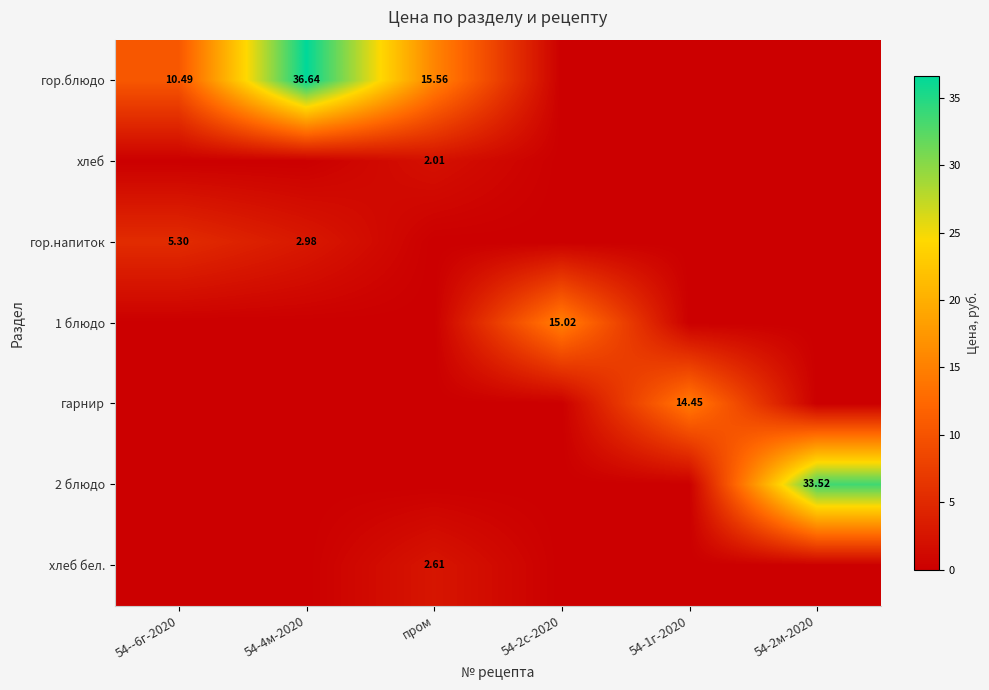

Is it true that гор.напиток equals 0.0 at 54-2с-2020?

True